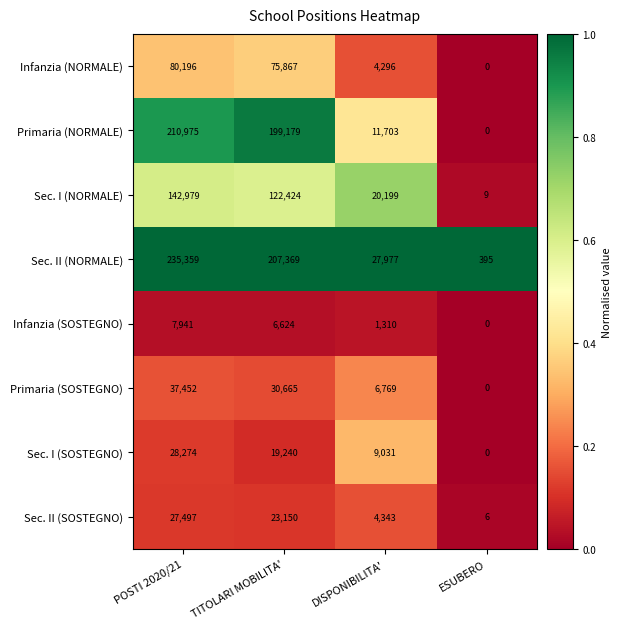

List the labels in order of Sec. I (NORMALE) value, smallest first.

ESUBERO, DISPONIBILITA', TITOLARI MOBILITA', POSTI 2020/21